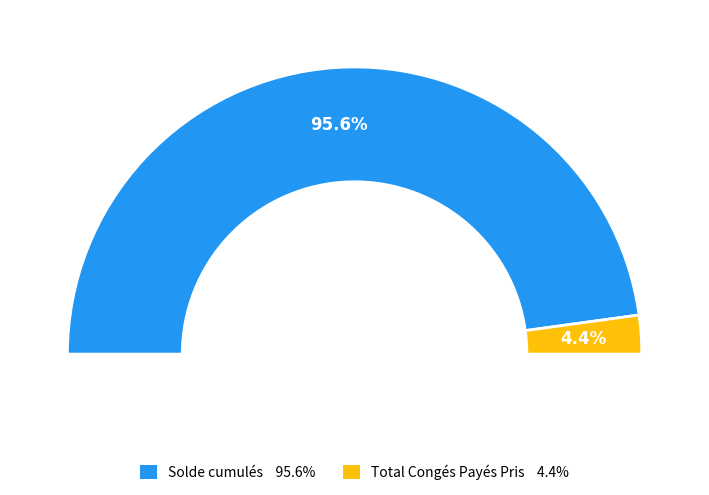

How many segments does this pie chart have?

2